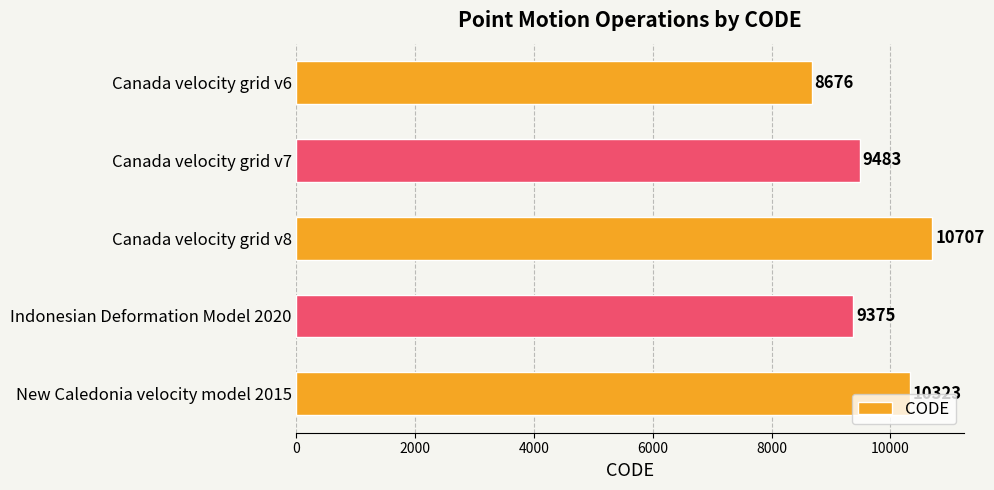

What is the difference between the maximum and second lowest values?

1332